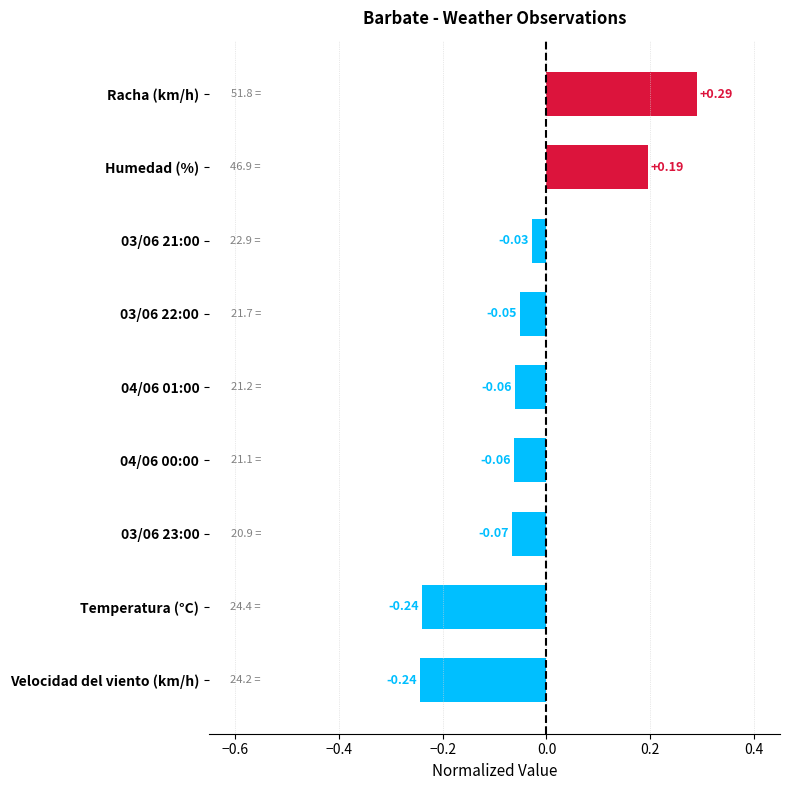

Which has a higher value, 04/06 00:00 or 03/06 21:00?

03/06 21:00